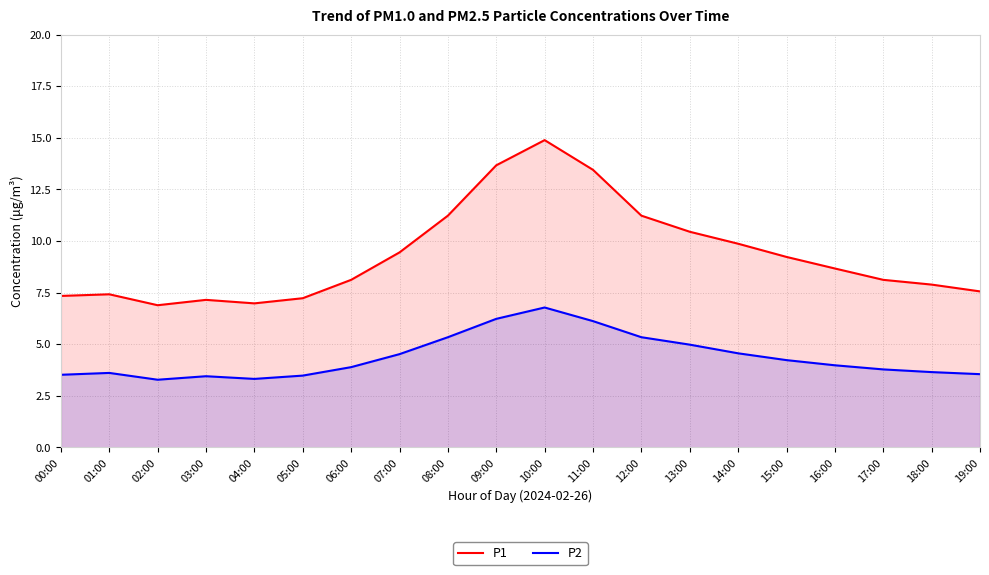

What is the label of the 19th point from the left?

18:00